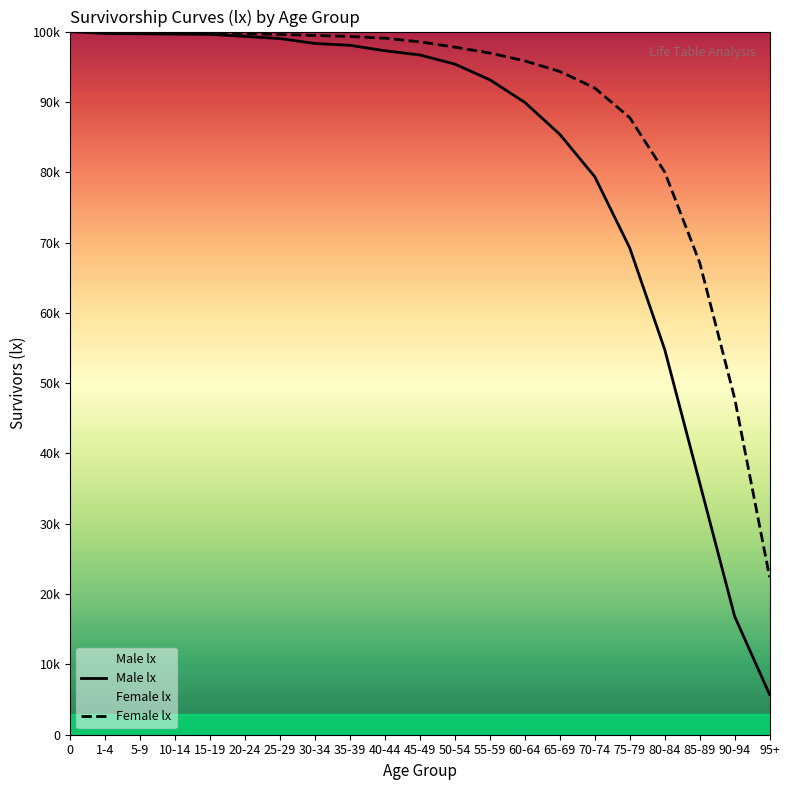

What are all the series names shown in the legend?

Male lx, Female lx